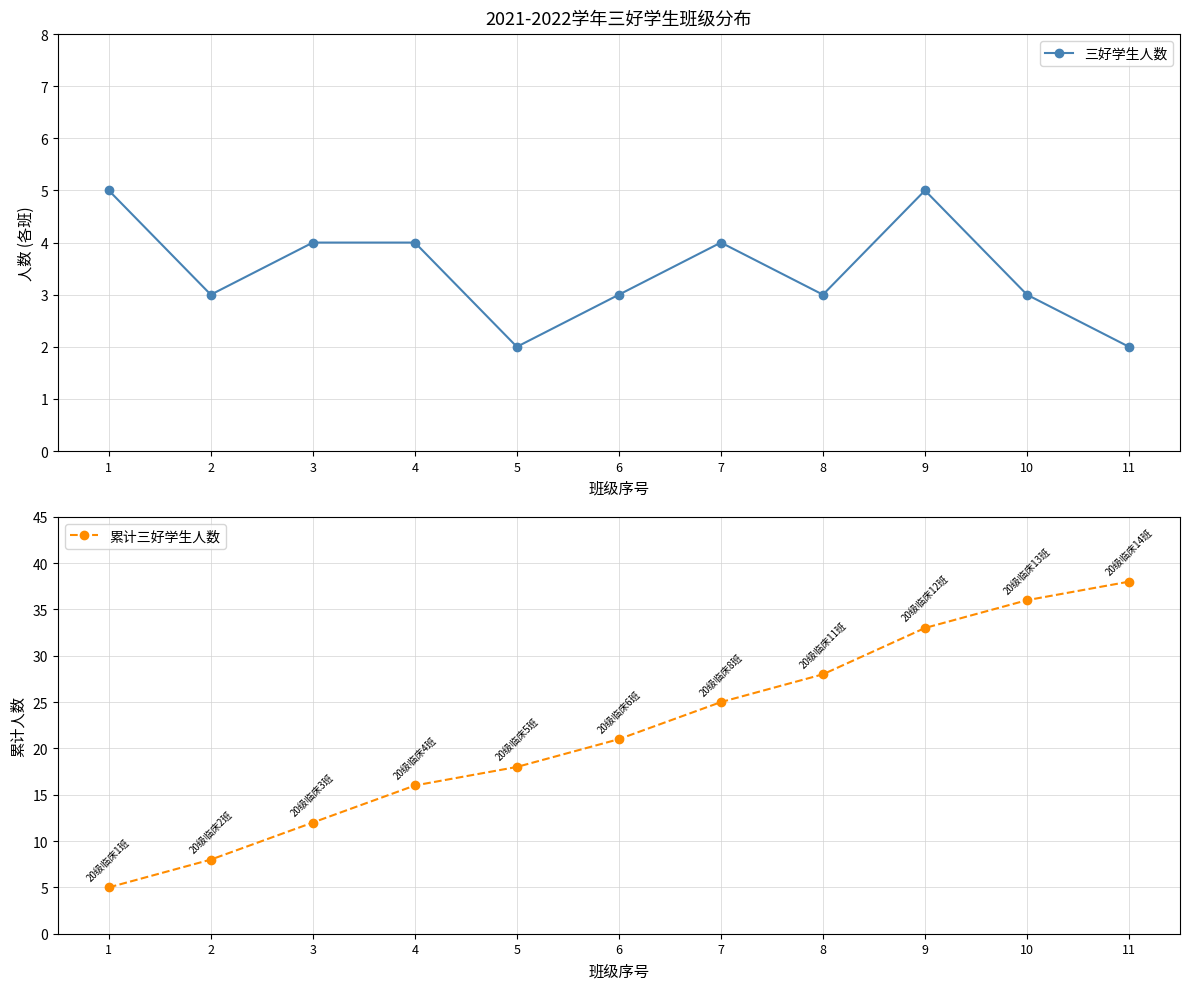

Is it true that 累计三好学生人数 equals 36 at 6?

False